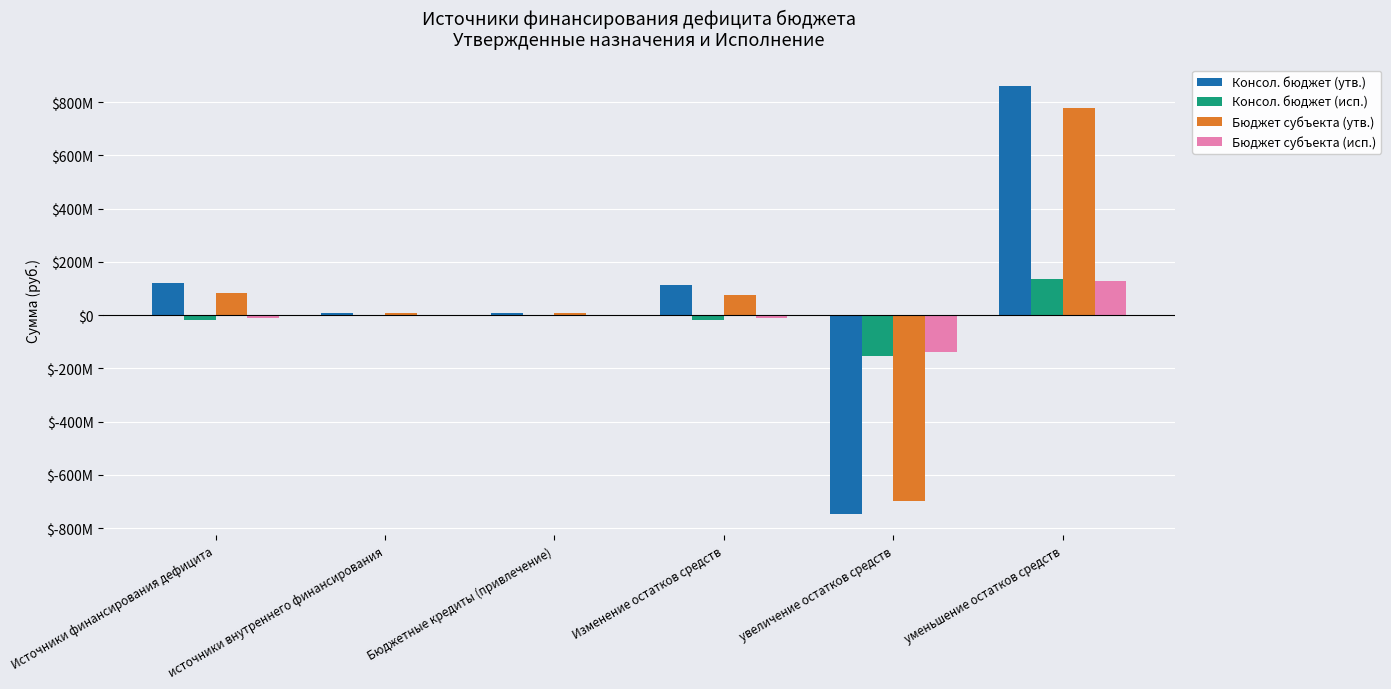

What is the sum of the Бюджет субъекта (утв.) values at Источники финансирования дефицита and источники внутреннего финансирования?

91173477.2